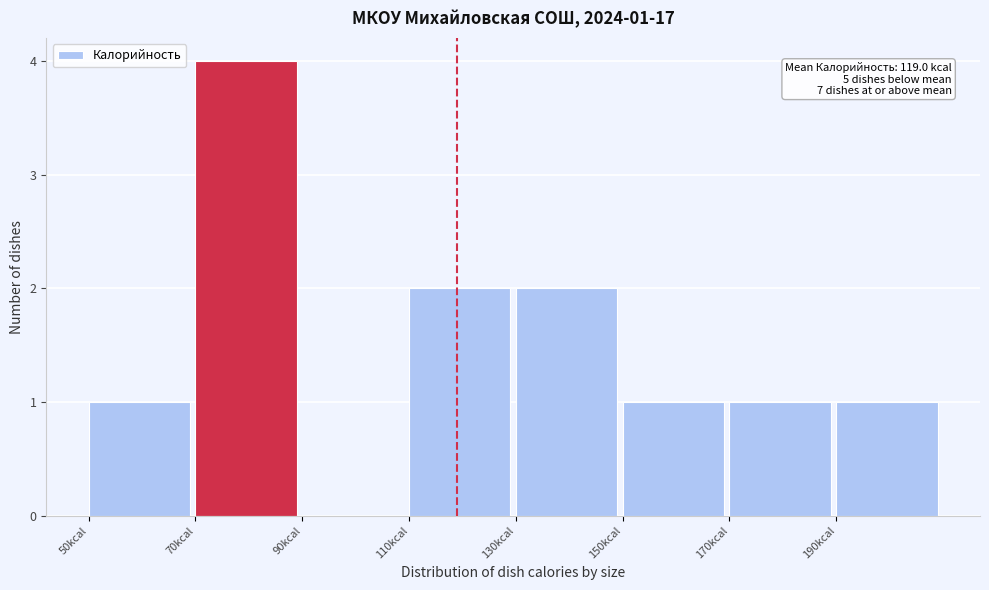

Which range on the x-axis has the tallest bar?

70 to 90